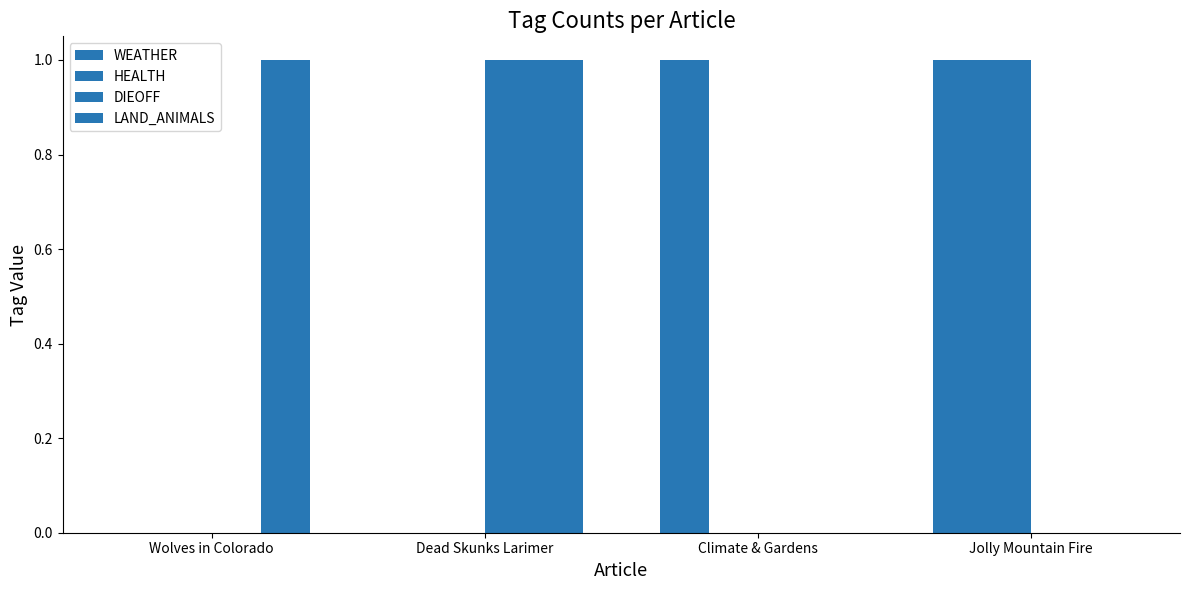

Does the chart contain stacked bars?

No